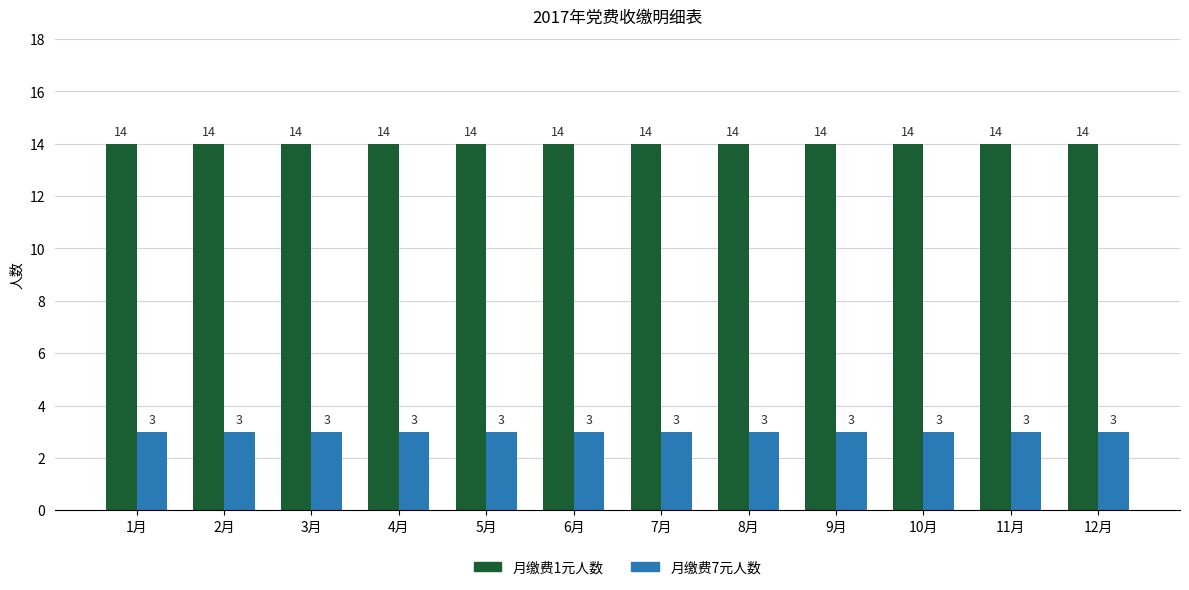

What is the approximate value of 月缴费7元人数 at 10月?

3